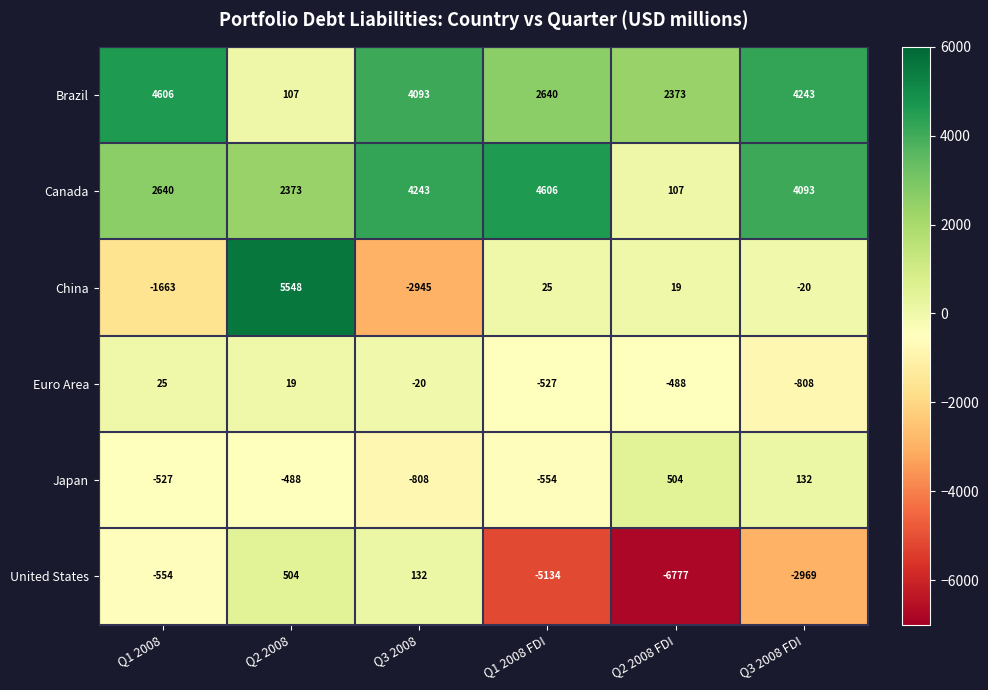

Rank the series at Q1 2008 FDI from highest to lowest value.

Canada, Brazil, China, Euro Area, Japan, United States